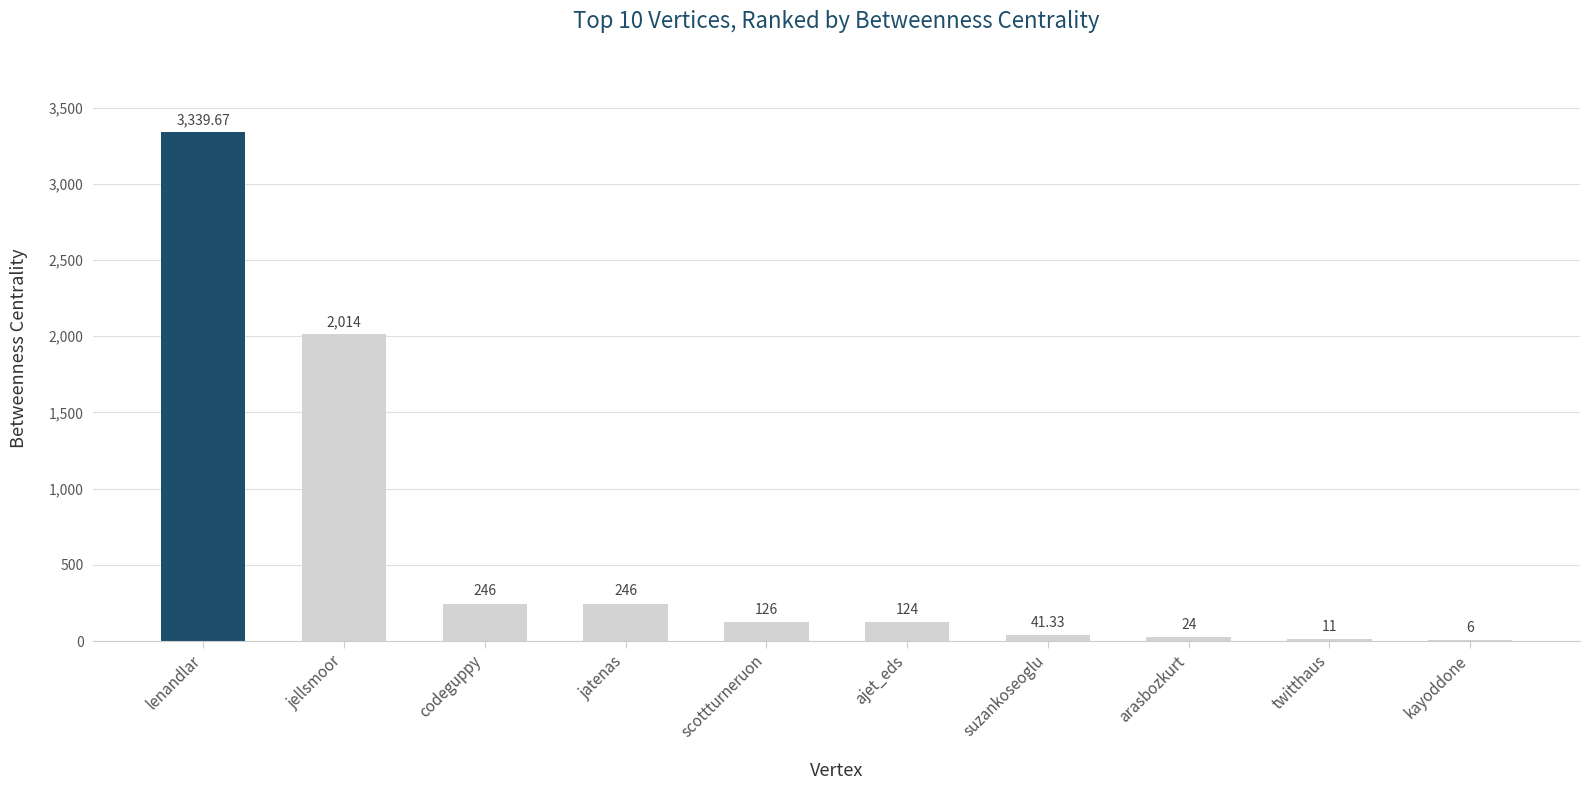

Approximately how many times larger is the value at suzankoseoglu compared to arasbozkurt?

1.7